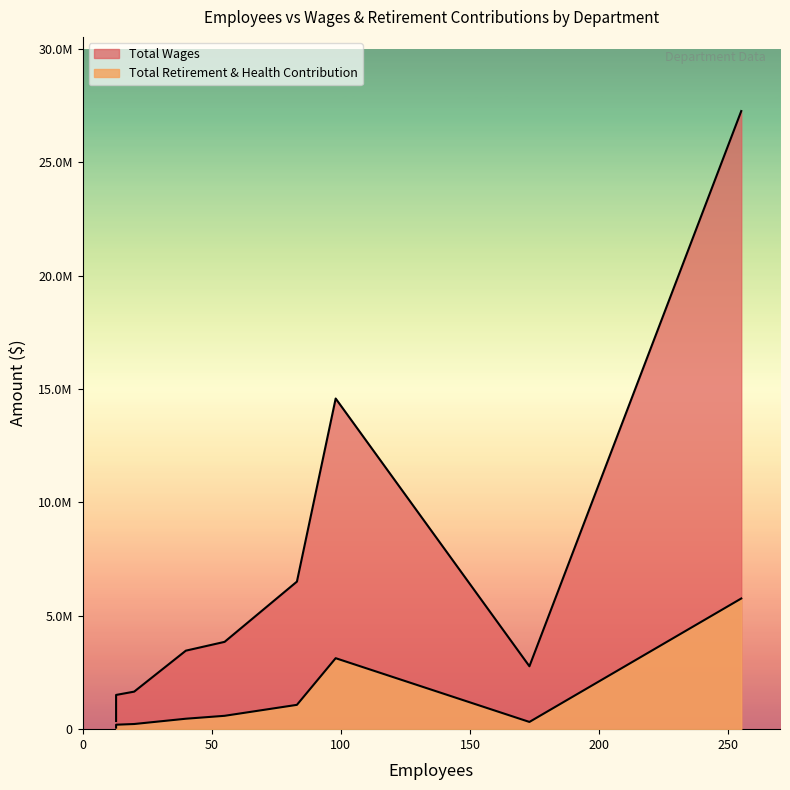

List the labels in order of Total Retirement & Health Contribution value, largest first.

Police, Fire, Public Services, Development Services, City Manager, Parks and Community Services, Finance, Information Technology, Council